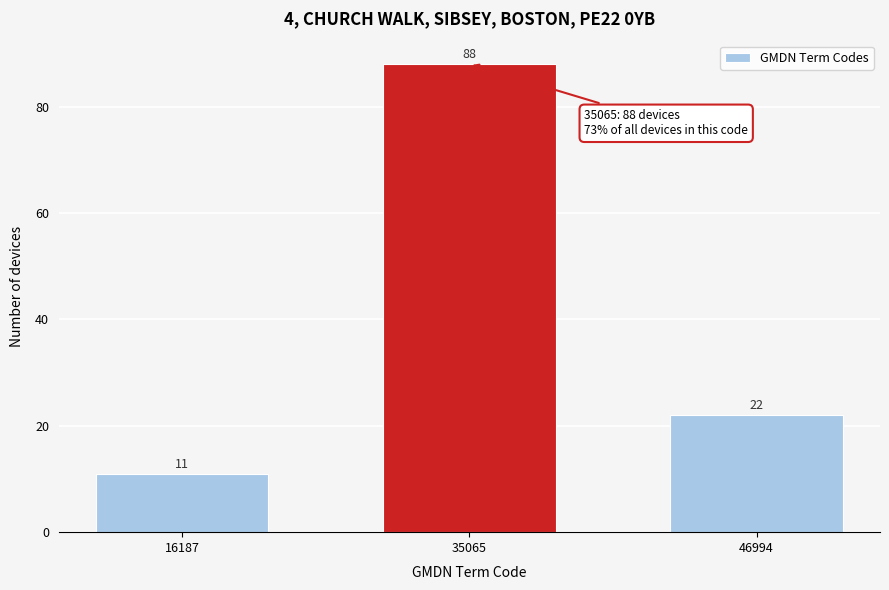

Reading left to right, list all the values displayed in this chart.

16187=11	35065=88	46994=22